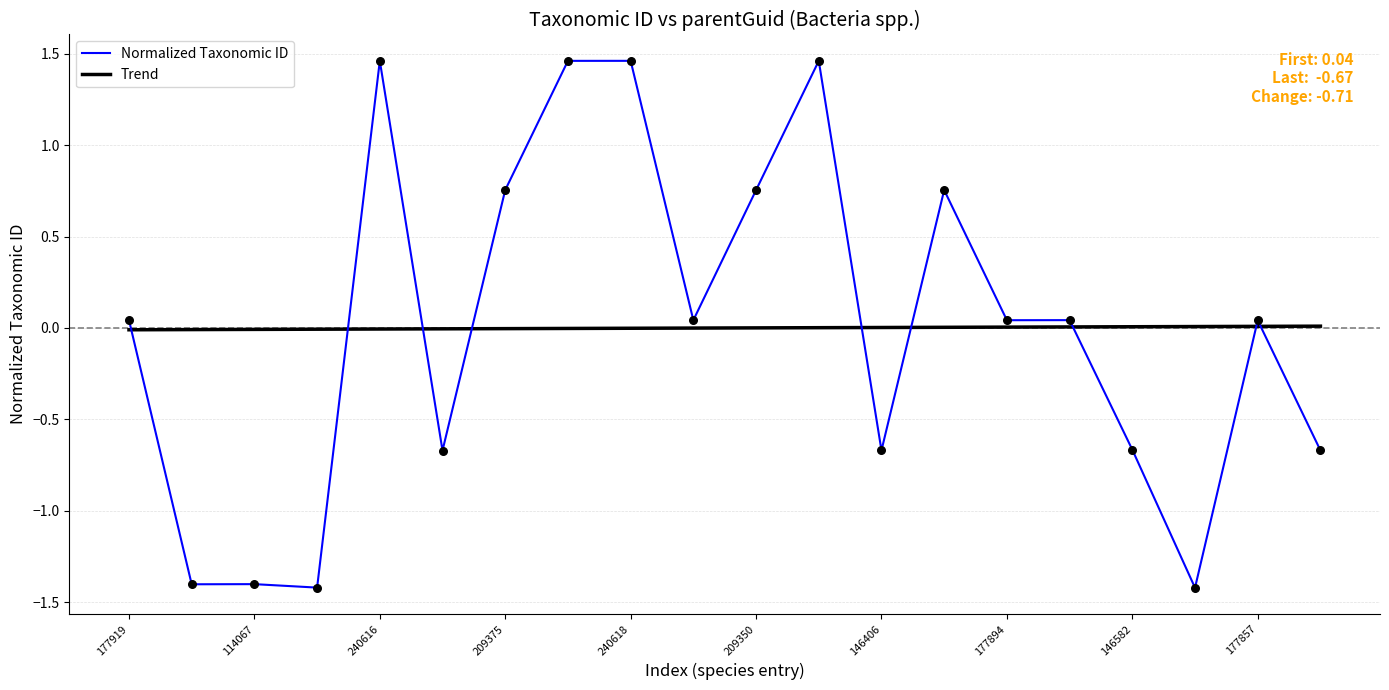

Which series has the widest spread of values?

Normalized Taxonomic ID